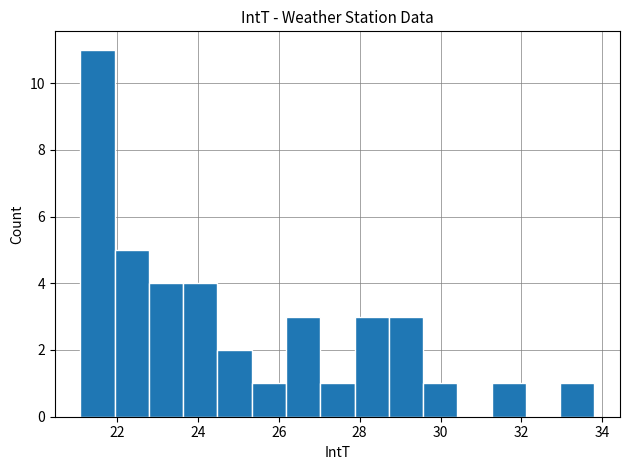

Reading left to right, transcribe this chart: for each bar, give the range it covers on the x-axis and its height. Neither the bar edges nor the heights are printed on the chart, so give them approximately, as read against the axes.

21.2 to 22.0: 11
22.0 to 22.8: 5
22.8 to 23.6: 4
23.6 to 24.4: 4
24.4 to 25.4: 2
25.4 to 26.2: 1
26.2 to 27.0: 3
27.0 to 27.8: 1
27.8 to 28.8: 3
28.8 to 29.6: 3
29.6 to 30.4: 1
30.4 to 31.2: 0
31.2 to 32.2: 1
32.2 to 33.0: 0
33.0 to 33.8: 1